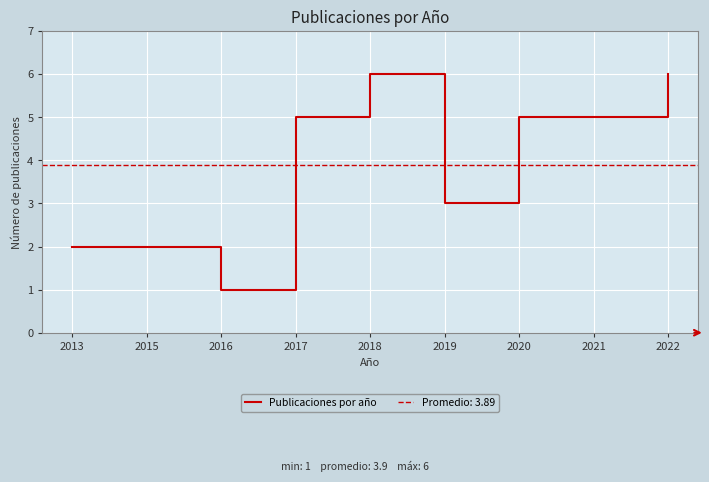

What is the sum of all values?

35